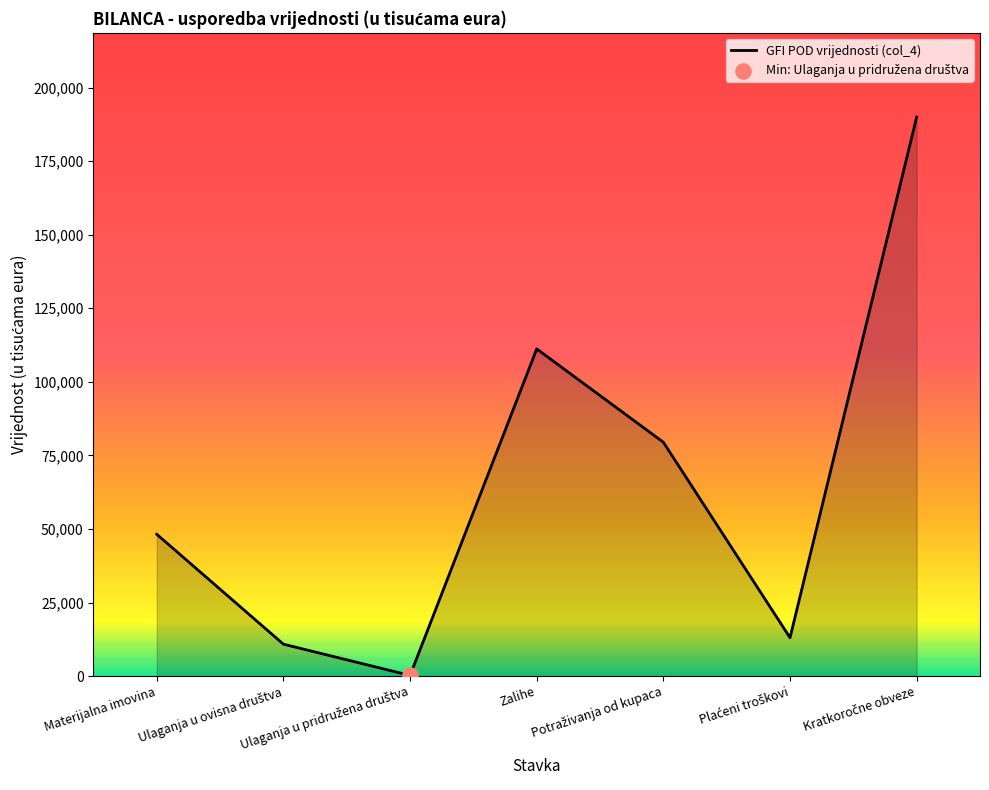

How many interior local valleys (lower than both neighbors) does the data have?

2